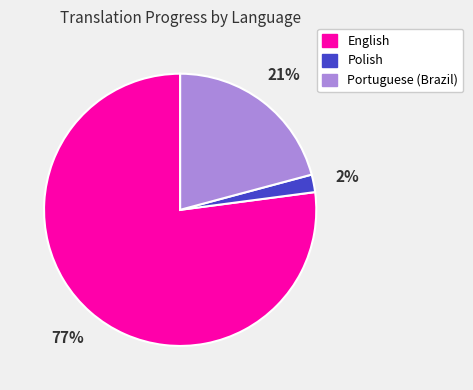

Which slice represents more than half of the pie?

English